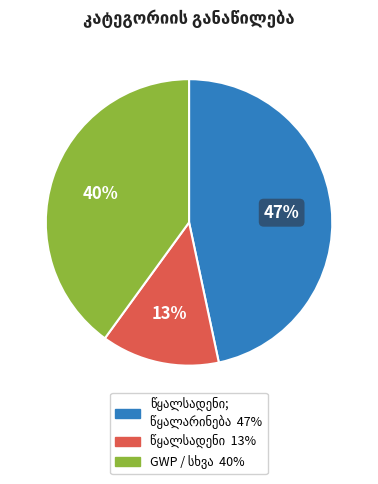

Does any single category account for the majority?

No